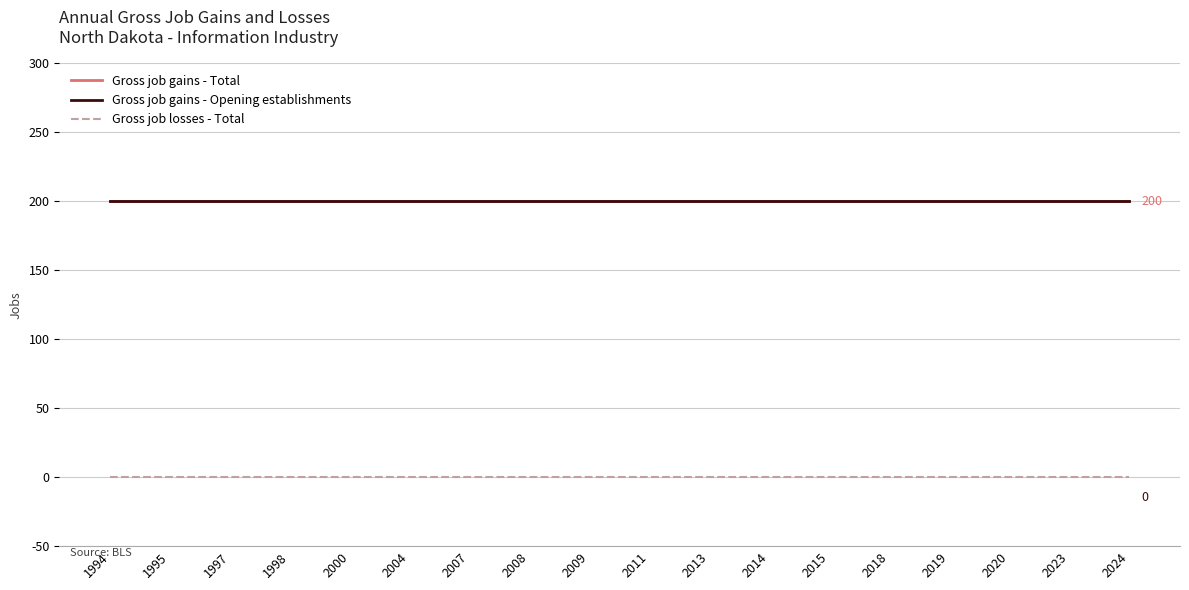

True or false: Gross job gains - Opening establishments and Gross job losses - Total intersect in this chart.

False